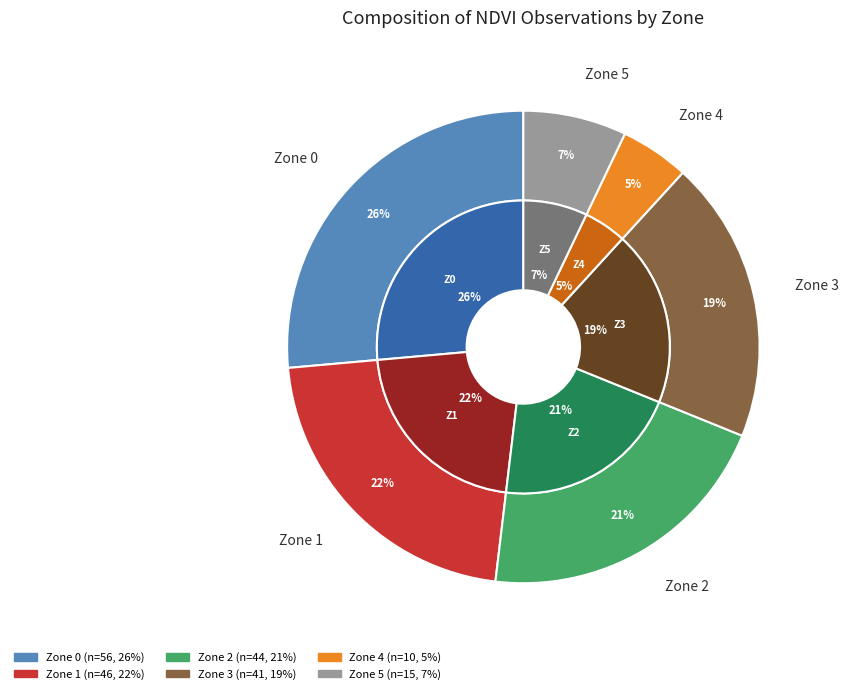

Which slice is the smallest?

Zone 4